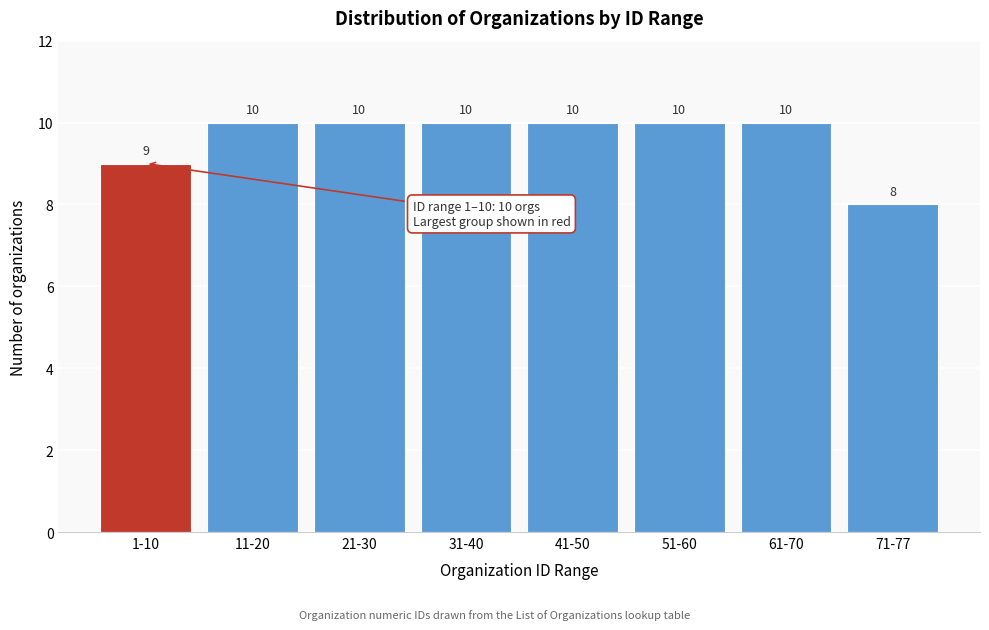

Reading left to right, list all the values displayed in this chart.

9	10	10	10	10	10	10	8